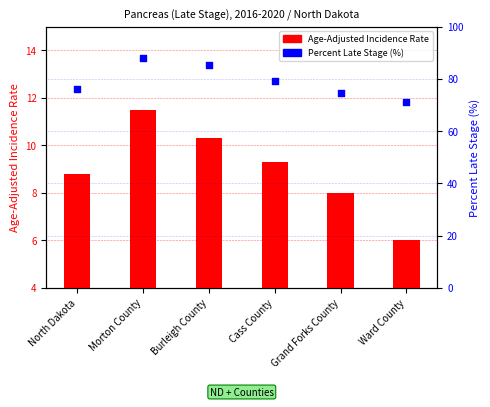

Which series has the largest Y range (max minus min)?

Percent of Cases with Late Stage